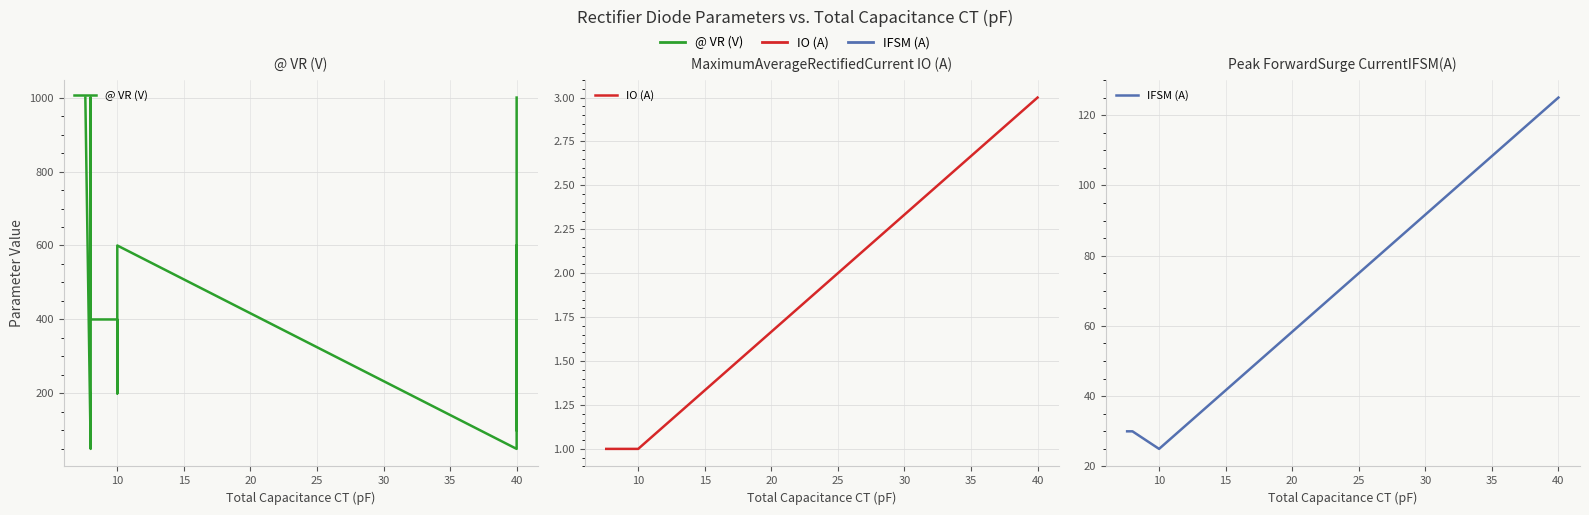

What is the value of the IFSM (A) point at the 12th from the left?

125